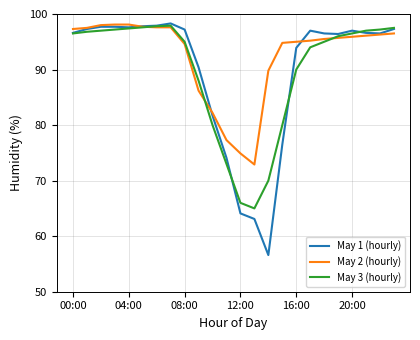

Which series has the largest total across all categories?

May 2 (hourly)